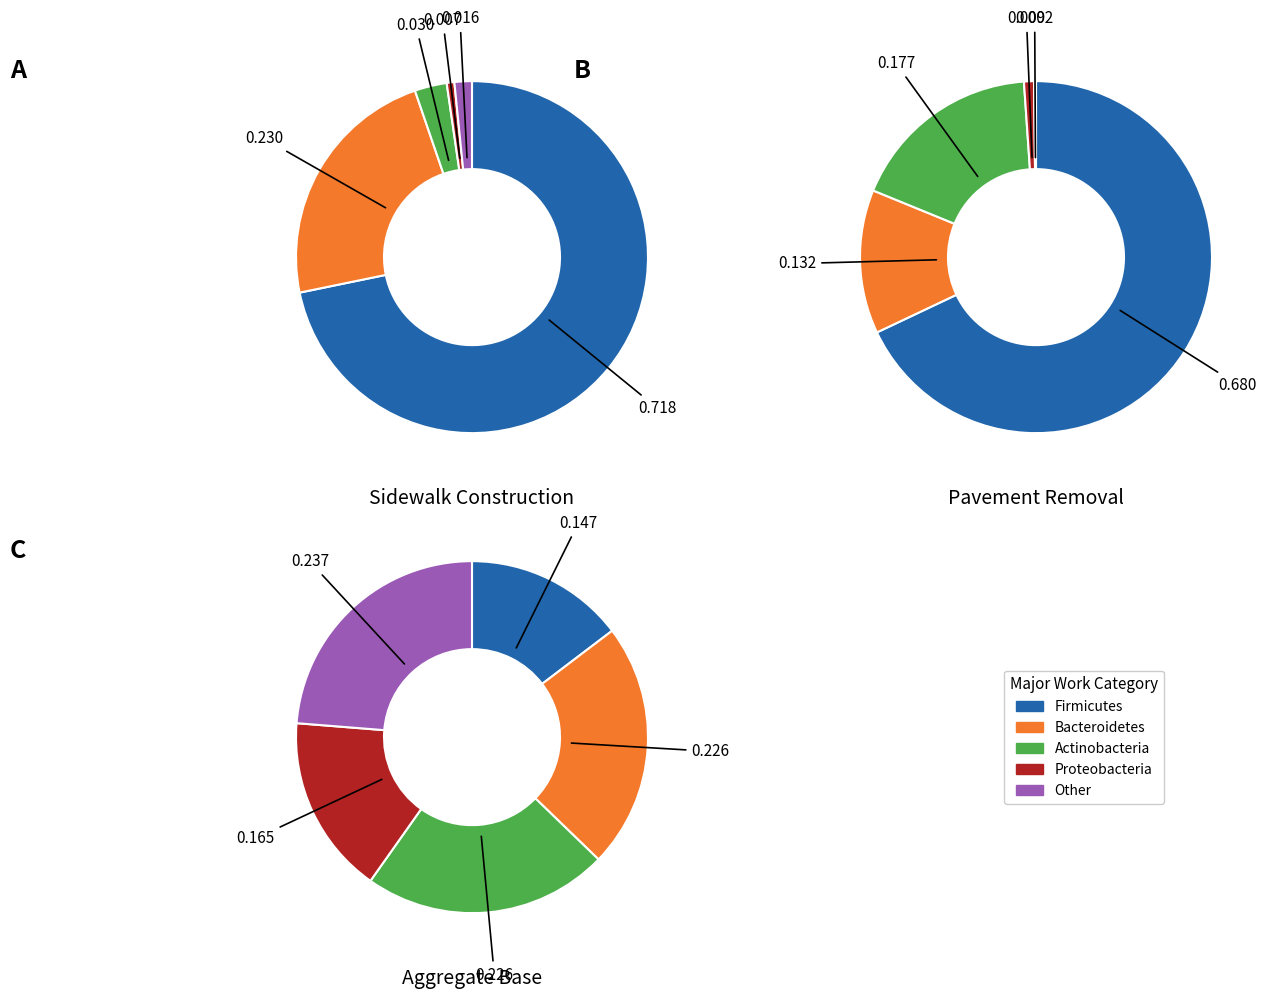

Between Sidewalk Construction and Aggregate Base, which series saw the biggest shift?

Firmicutes